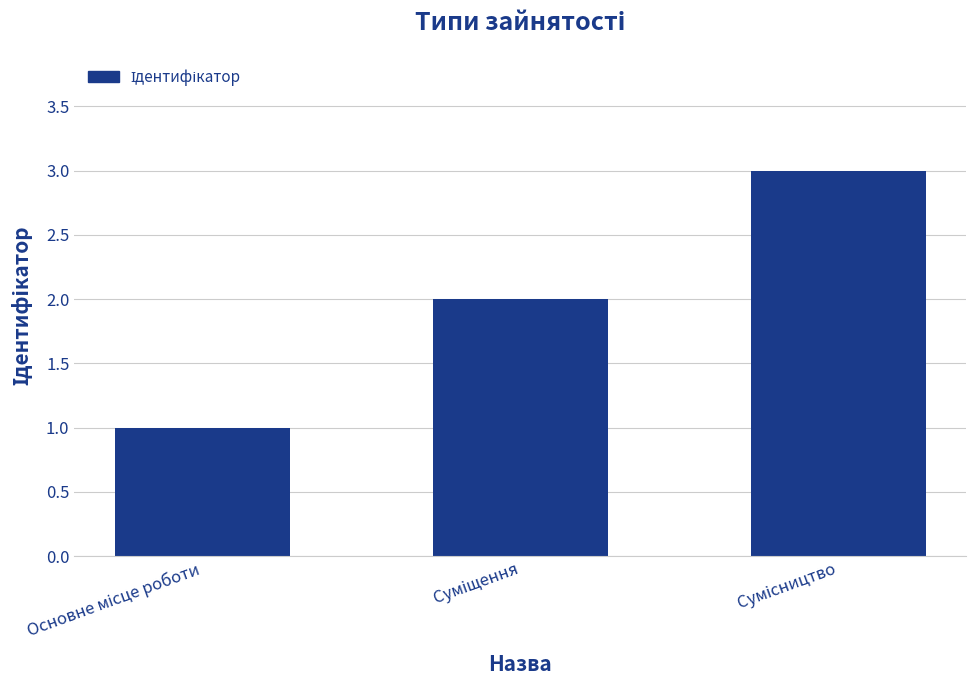

What is the sum of all values?

6